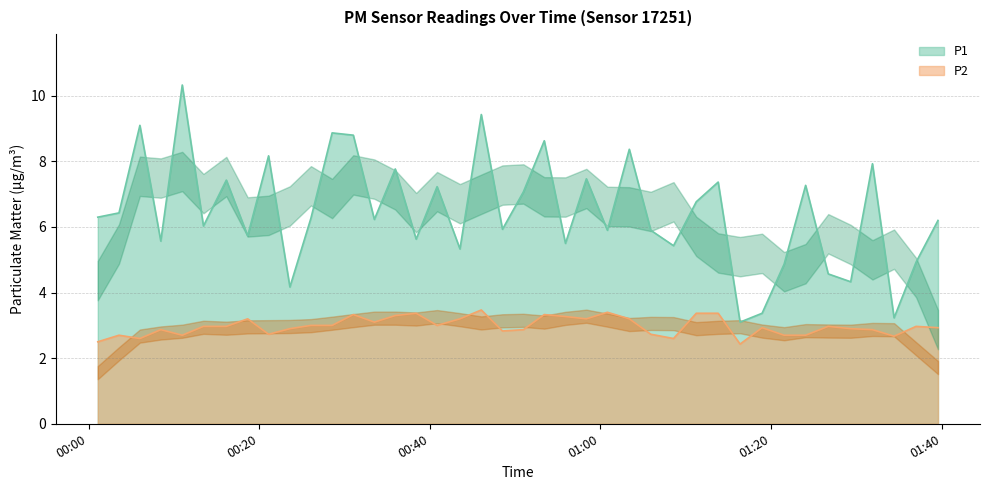

What is the average value of the P1 series?

6.5